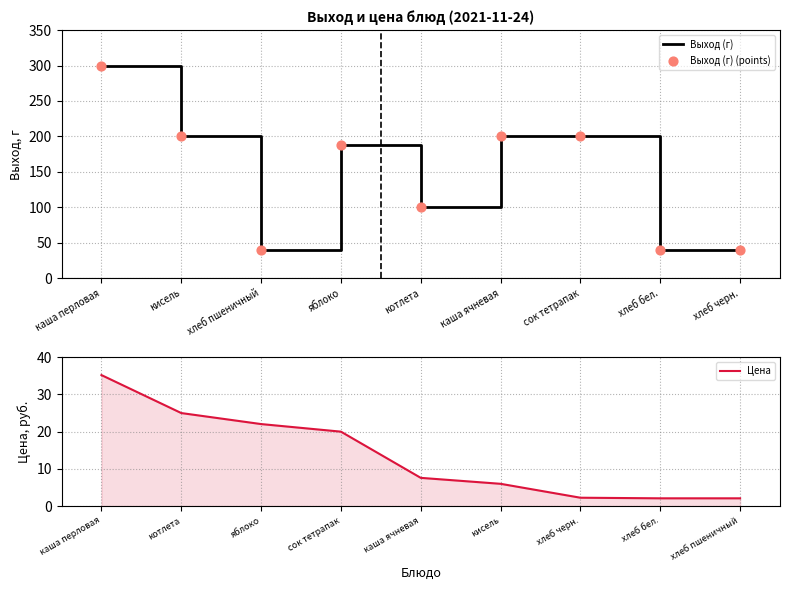

At which category is the sum across all series the highest?

каша перловая